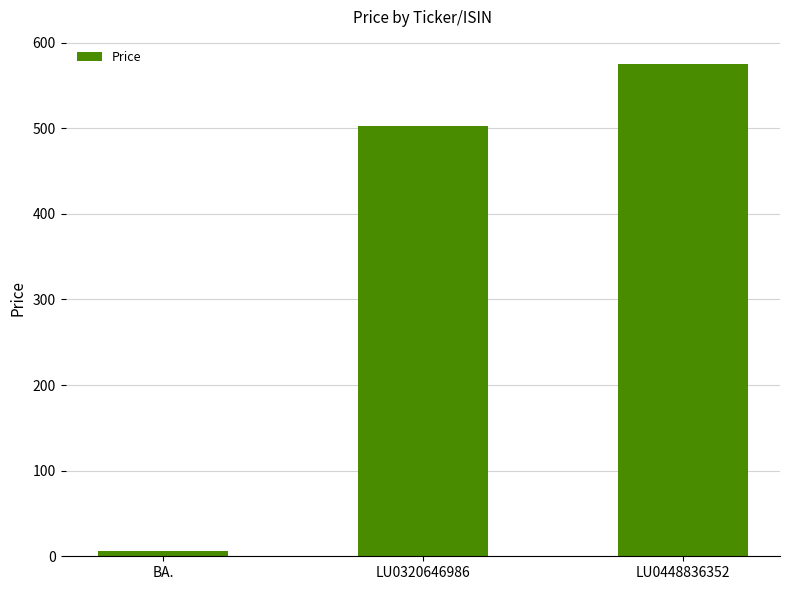

Reading right to left, what are all the values shown in this chart?

574.6	502.9	5.8